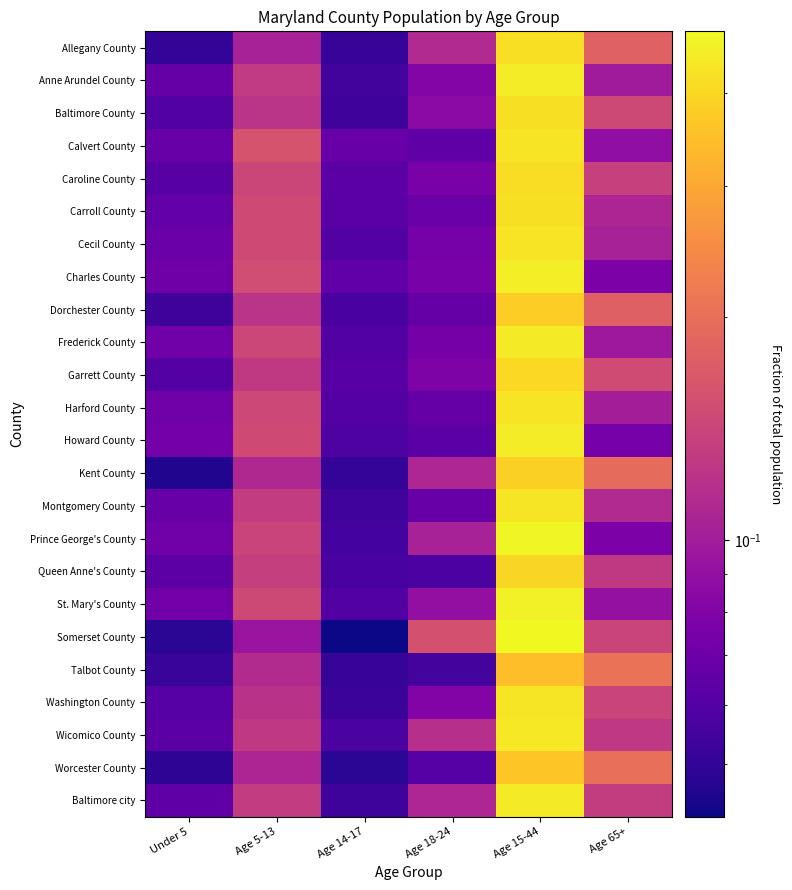

Which series has the largest total across all categories?

Somerset County